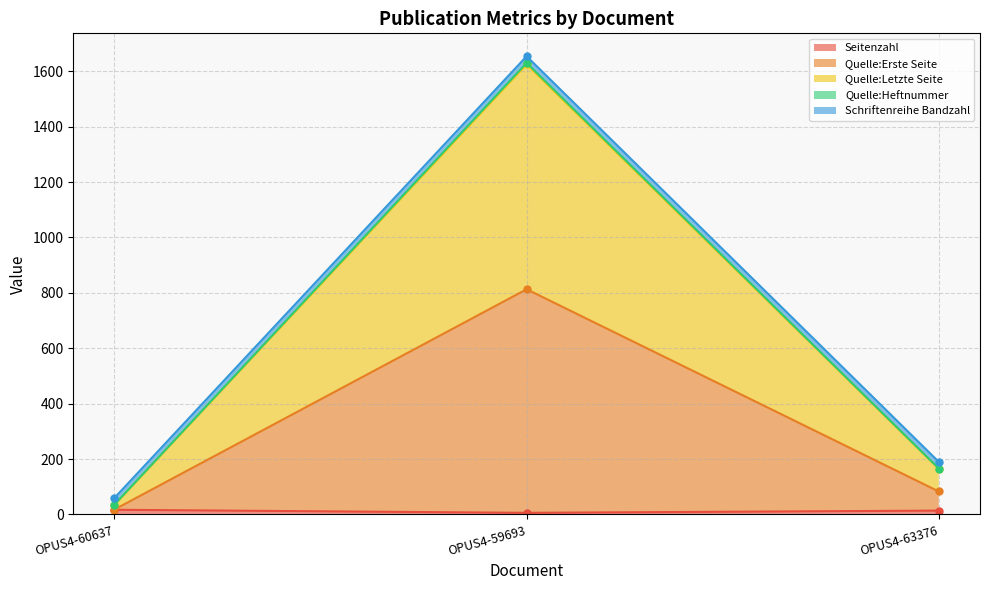

What is the sum of the Seitenzahl values at OPUS4-63376 and OPUS4-59693?

20